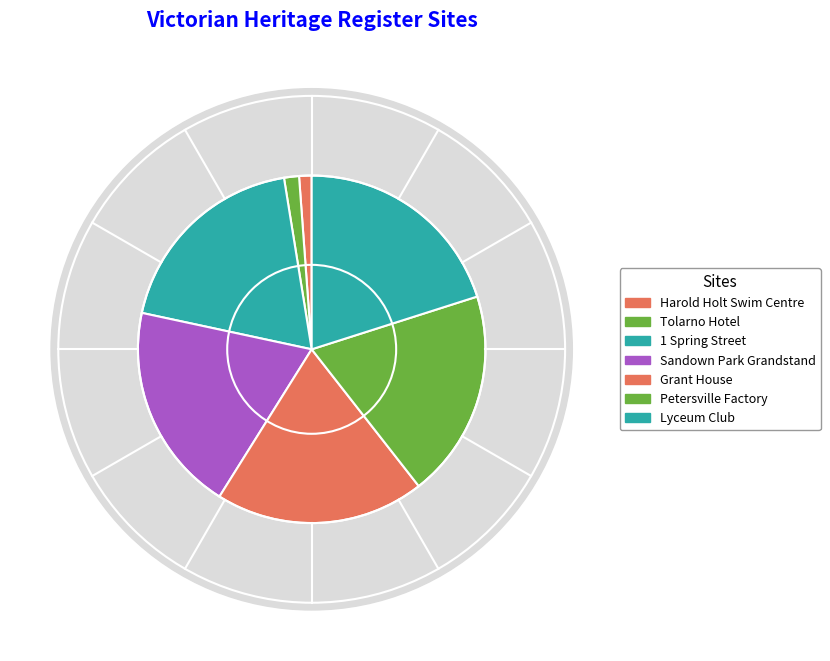

True or false: SANDOWN PARK RACECOURSE GRANDSTAND accounts for 19% of the total.

True